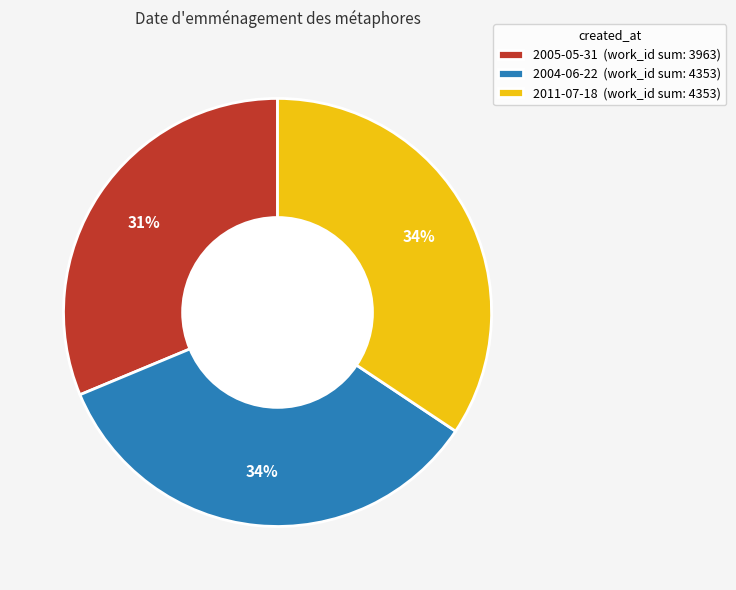

What percentage is the 2004-06-22 (work_id sum: 4353) slice, to the nearest percent?

34%